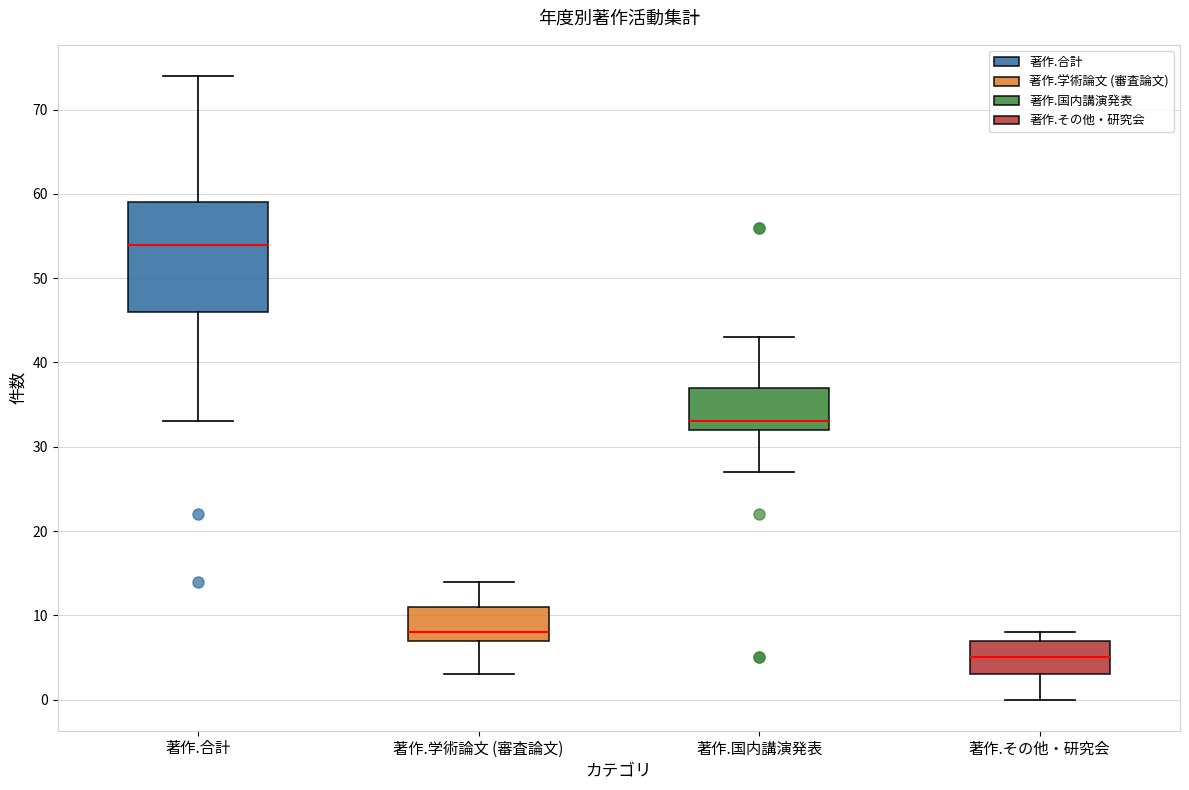

Reading left to right, read every box against the y-axis: the position of its median line, the range the box covers, and the ends of its whiskers. The values are not printed on the chart, so give them approximately, as read against the axis.

著作.合計: median 54, box 46 to 59, whiskers 33 to 74
著作.学術論文 (審査論文): median 8, box 7 to 11, whiskers 3 to 14
著作.国内講演発表: median 33, box 32 to 37, whiskers 27 to 43
著作.その他・研究会: median 5, box 3 to 7, whiskers 0 to 8